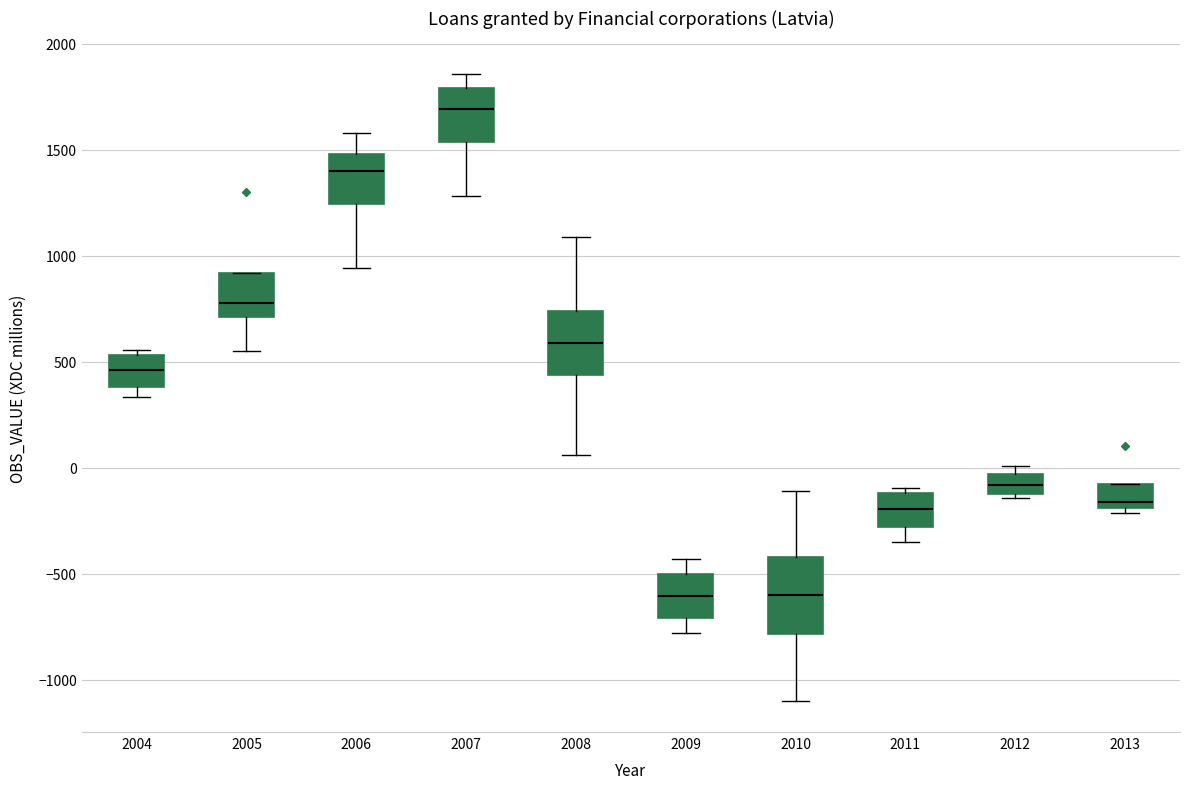

Comparing the boxes themselves (not the whiskers), which one is the tallest?

2010